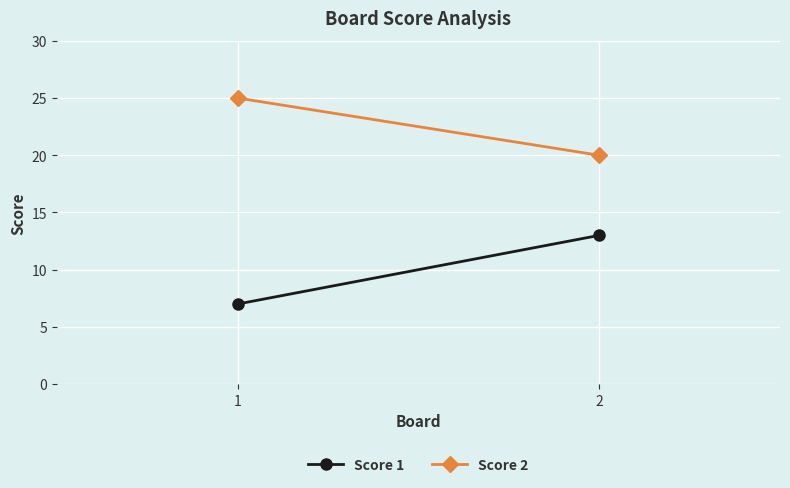

What is the difference between the Score 2 values at 1 and 2?

5